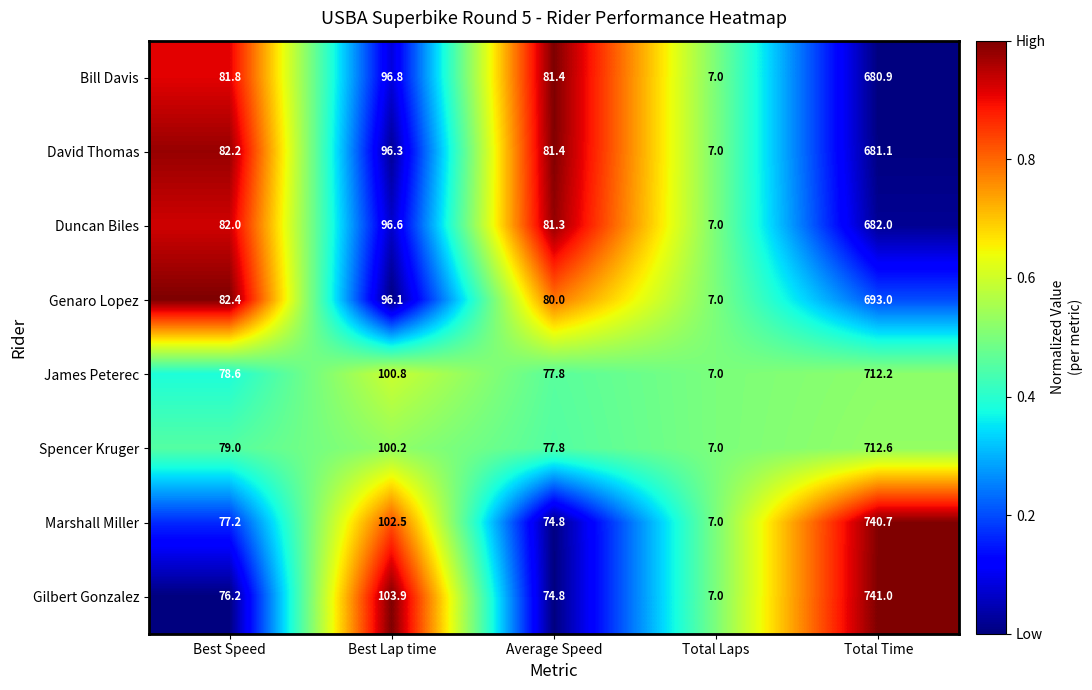

How many series are shown in this chart?

8